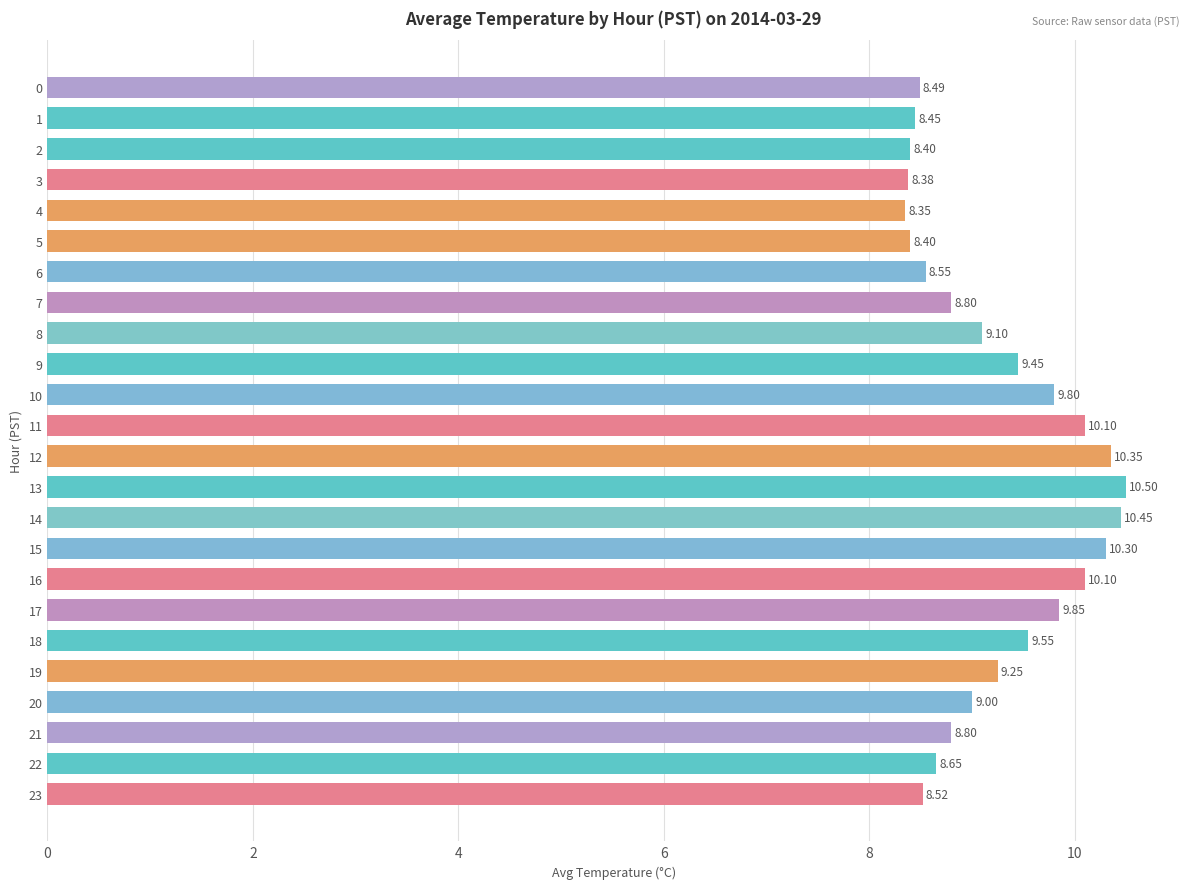

What is the sum of the values at 13 and 15?

20.8